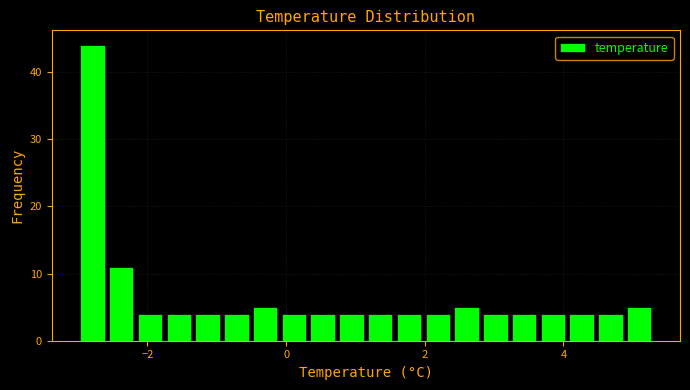

Read against the x-axis, roughly where is the centre of the tallest bar?

-2.8